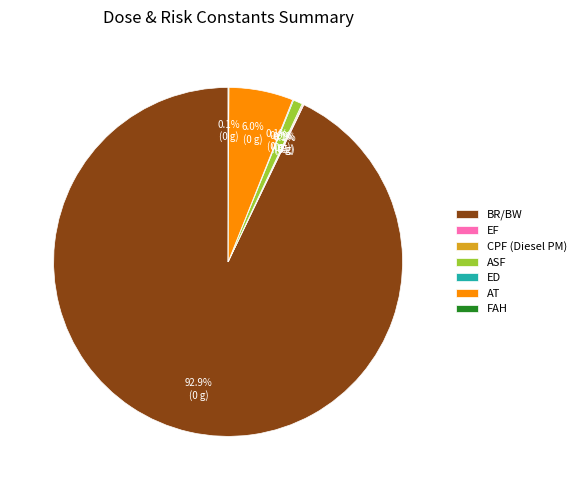

How much of the chart is everything except ASF?

99.1%